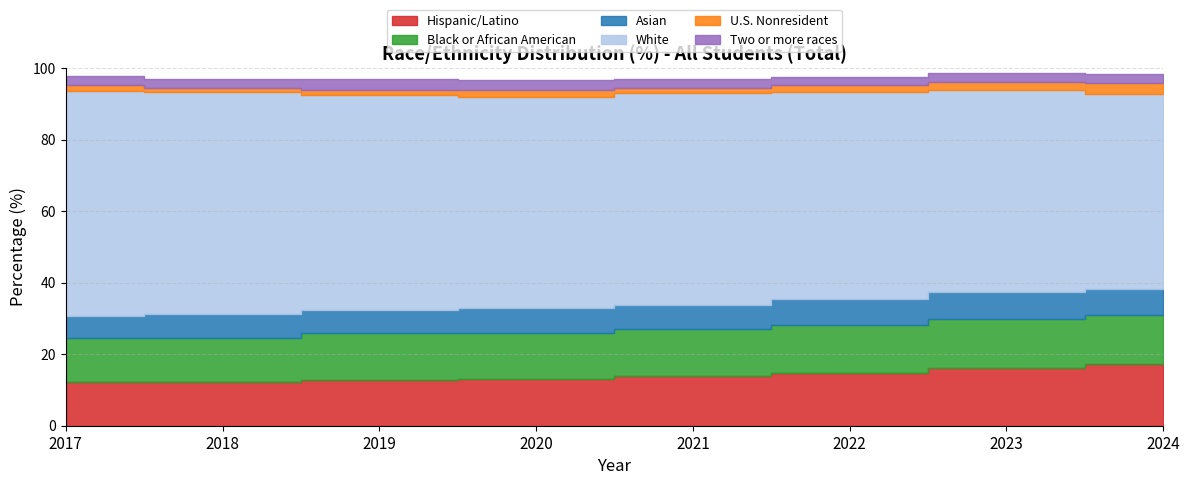

True or false: Hispanic/Latino has a value of 8.2 at 2022.

False